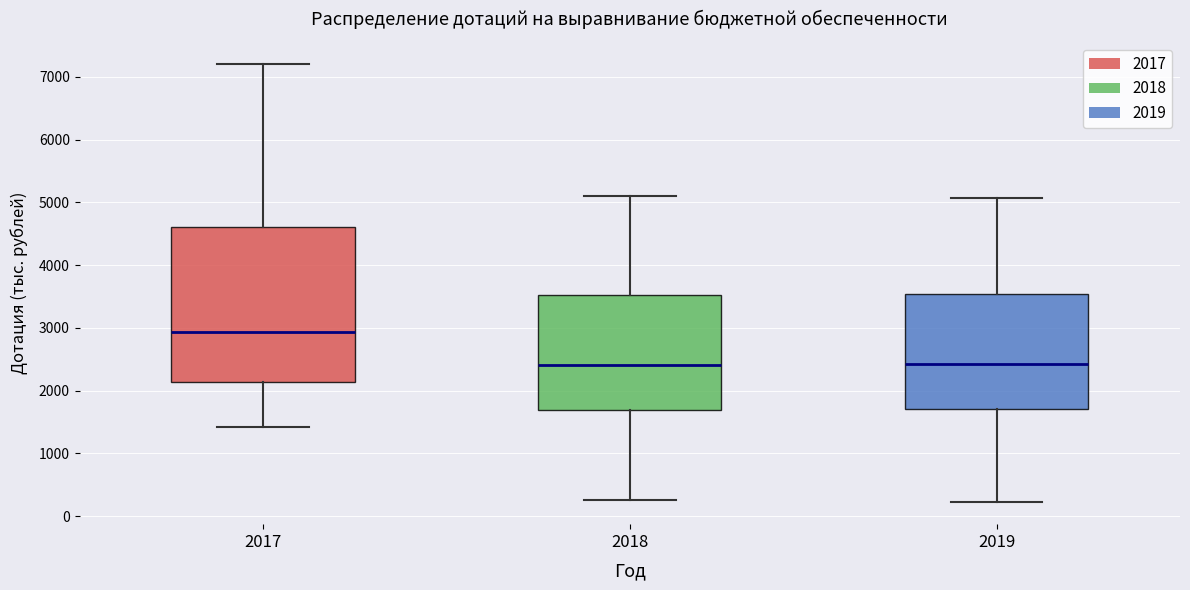

Where is the lower edge of the box at x = 2017 on the y-axis? The values are not printed on the chart, so give them approximately, as read against the axis.

2100